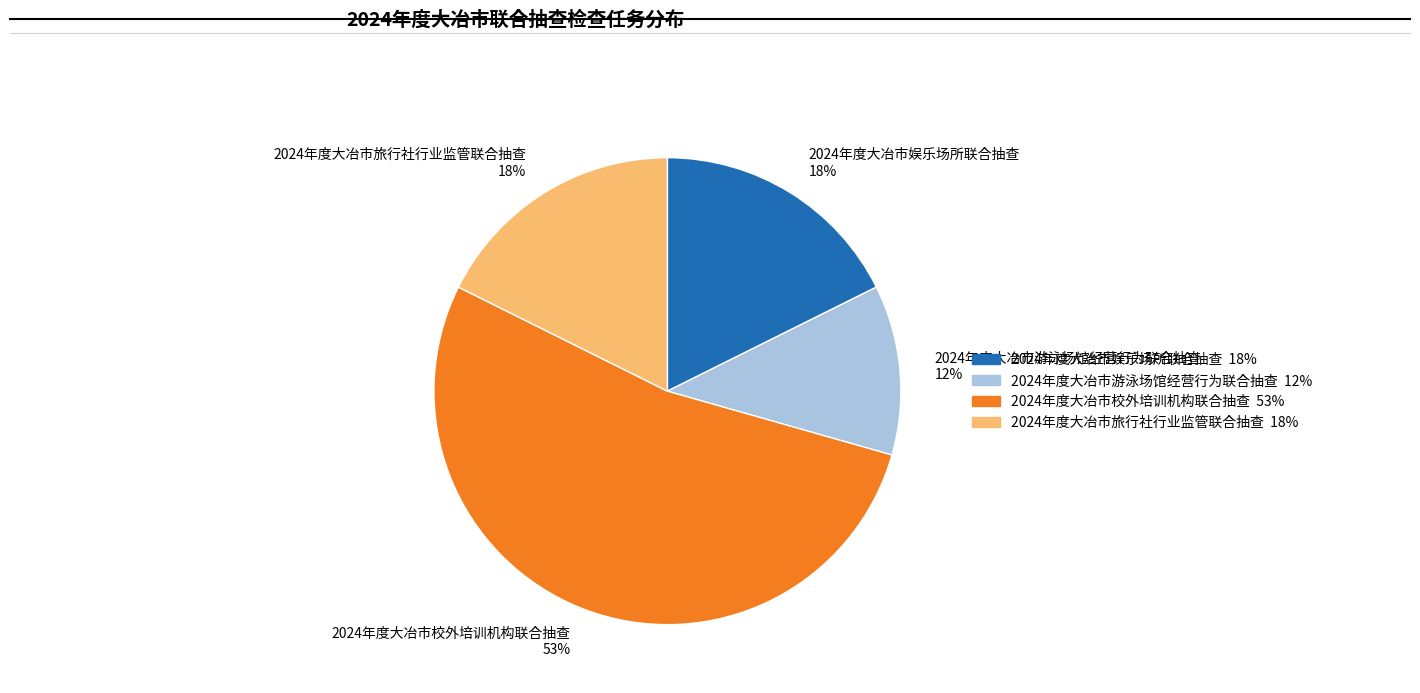

To the nearest percent, what is the difference between the largest and smallest slice percentages?

41%